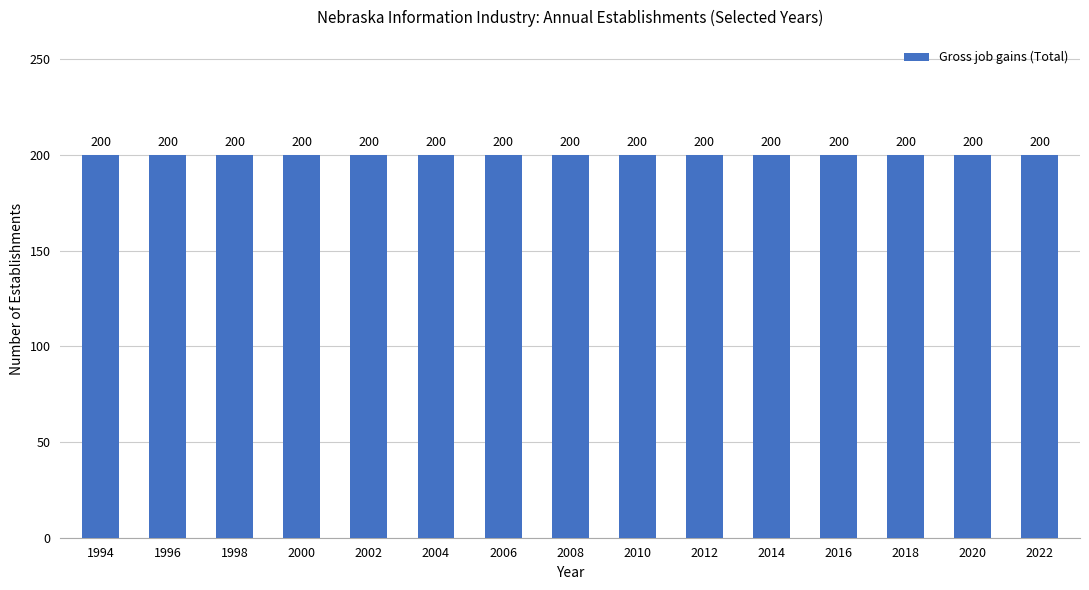

Which label corresponds to the smallest value in the chart?

1994